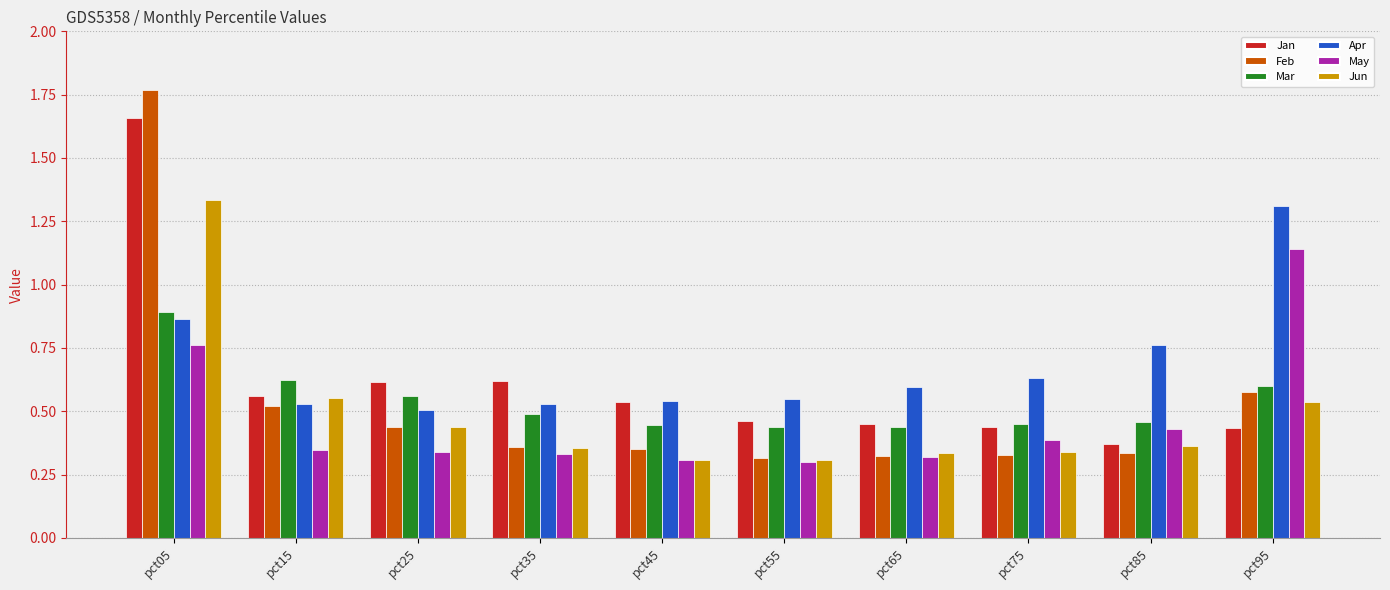

Is it true that Mar equals 0.4 at pct45?

True